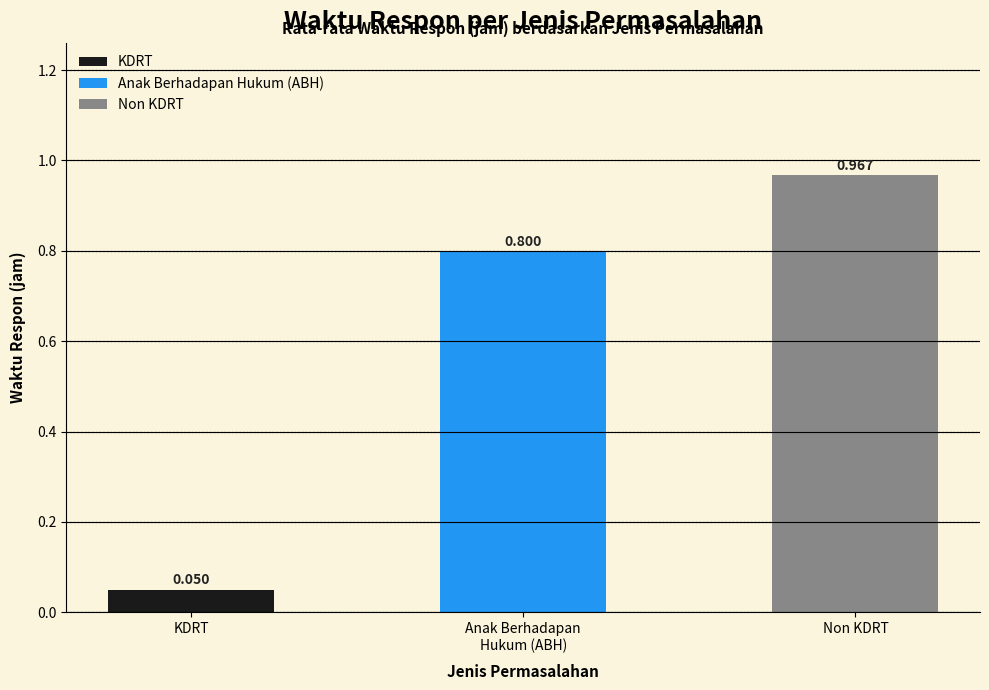

At which category does the chart reach its minimum across all series?

KDRT